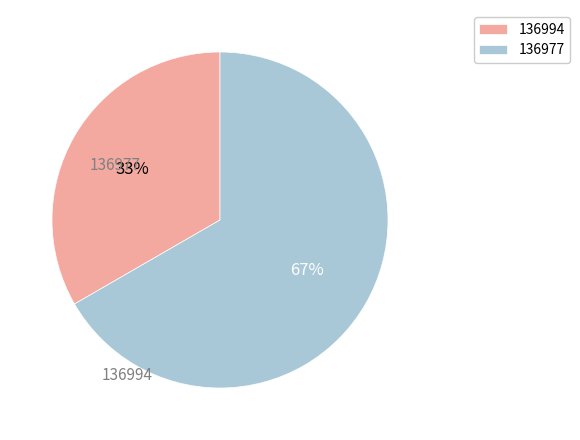

To the nearest percent, what is the combined percentage of 136994 and 136977?

100%